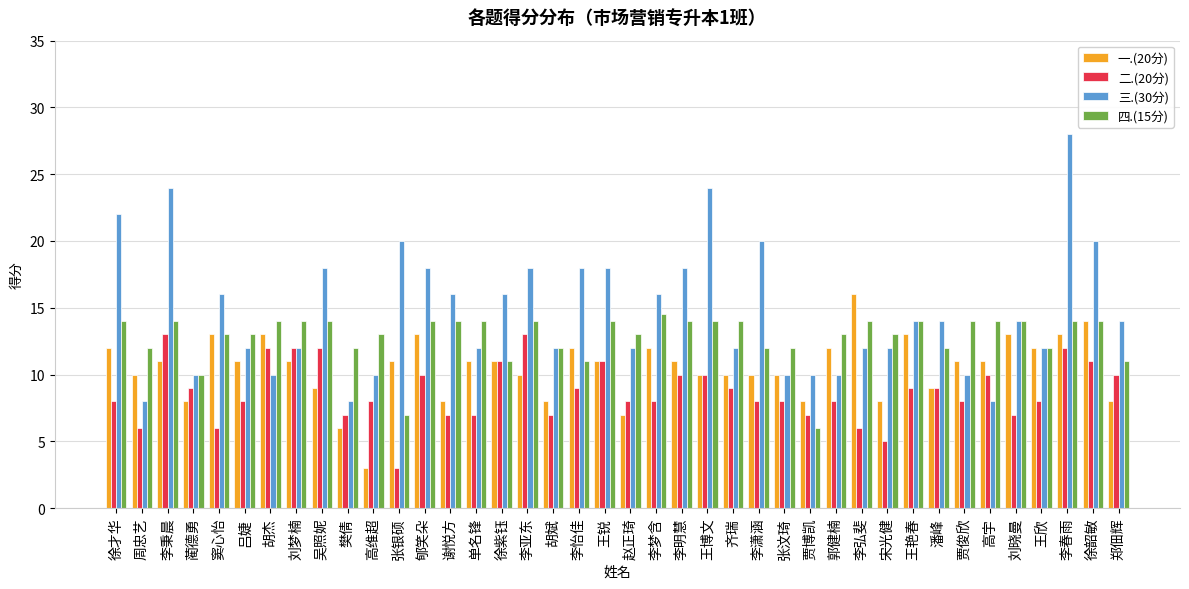

What position from the right is 王欣?

4